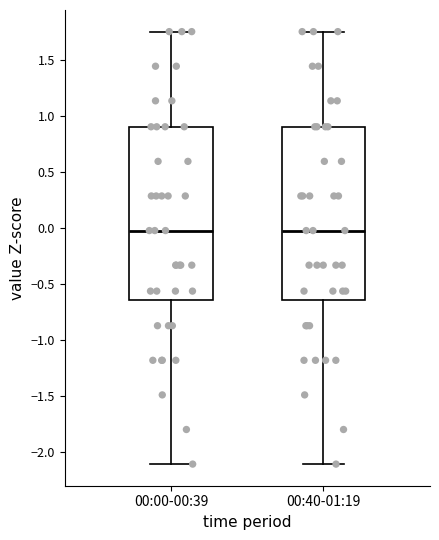

Reading left to right, read every box against the y-axis: the position of its median line, the range the box covers, and the ends of its whiskers. The values are not printed on the chart, so give them approximately, as read against the axis.

00:00-00:39: median 0.00, box -0.65 to 0.90, whiskers -2.10 to 1.75
00:40-01:19: median 0.00, box -0.65 to 0.90, whiskers -2.10 to 1.75